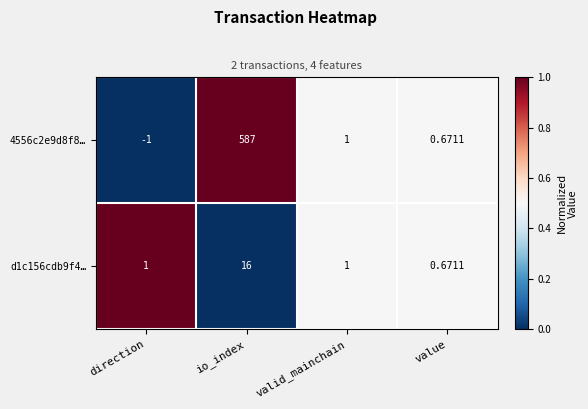

Which category has the highest value across all series?

io_index